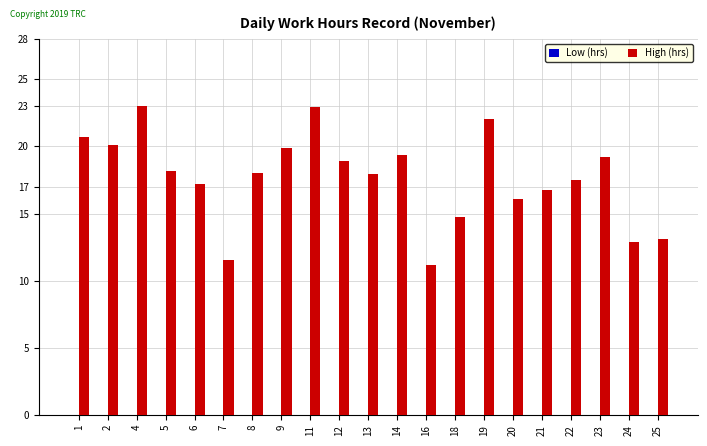

The chart shows a value of 8.1 at 4. True or false?

False